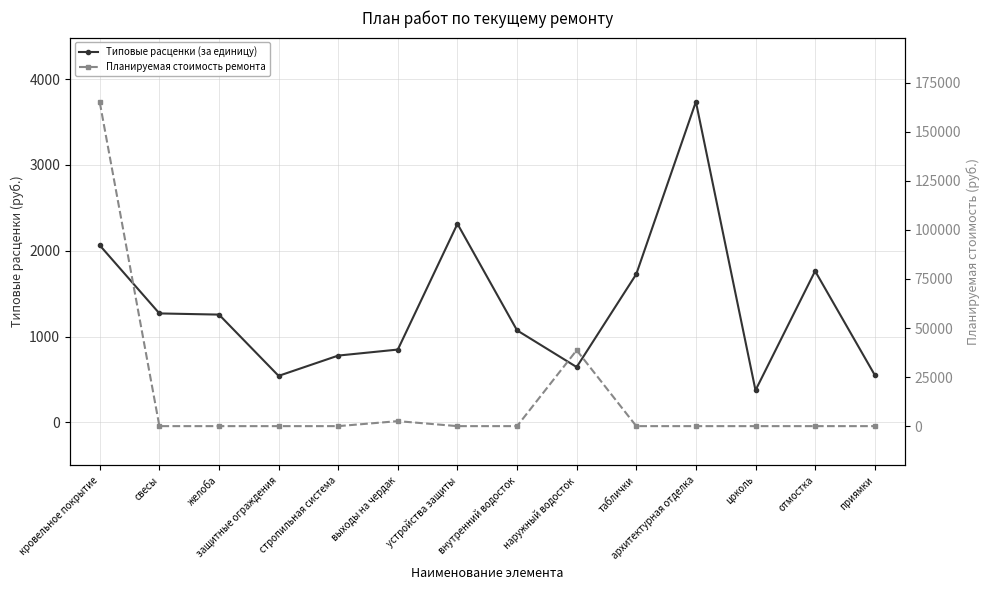

At which category is the sum across all series the highest?

кровельное покрытие